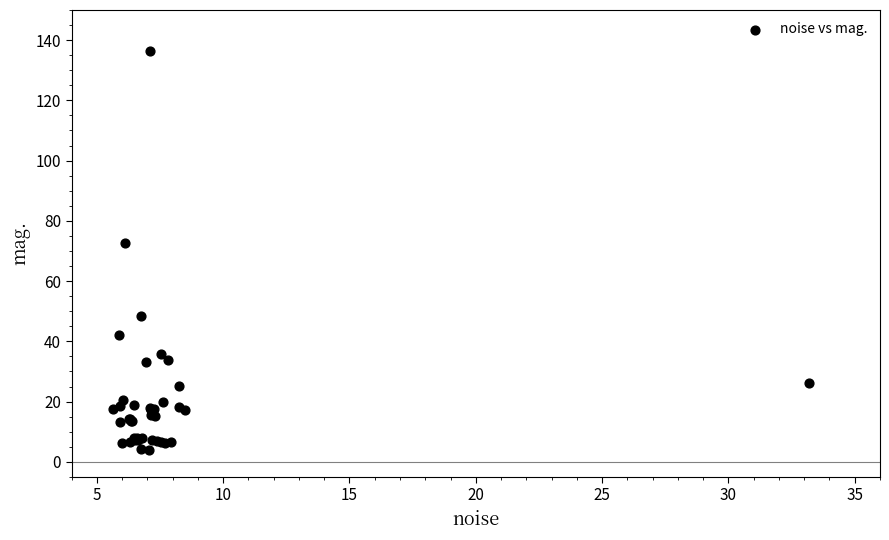

What Y value in the scatter plot is closest to 70?

72.6